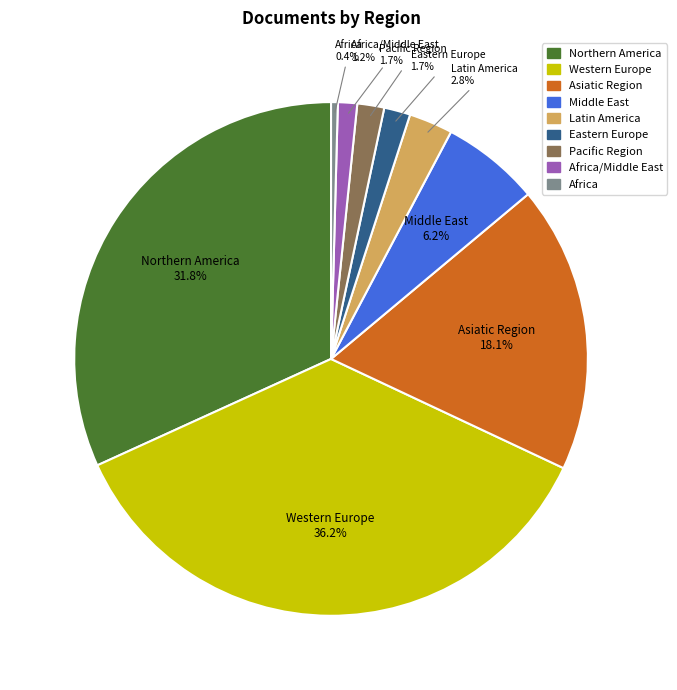

Is there any slice that represents more than half of the pie?

No